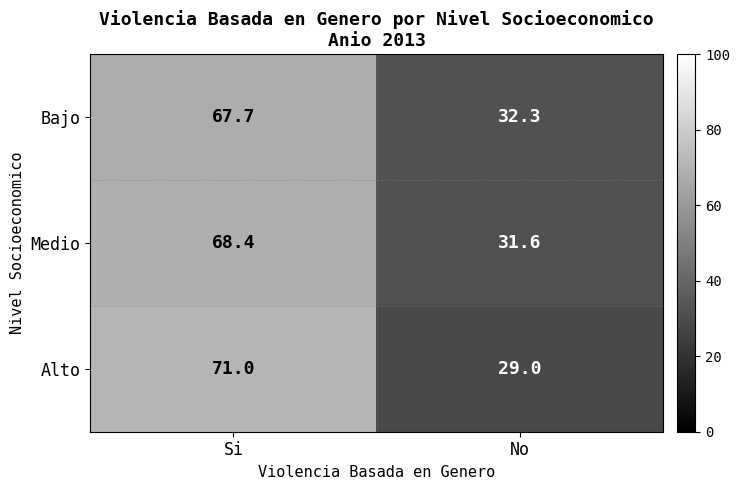

Read the Bajo value at Si.

67.7